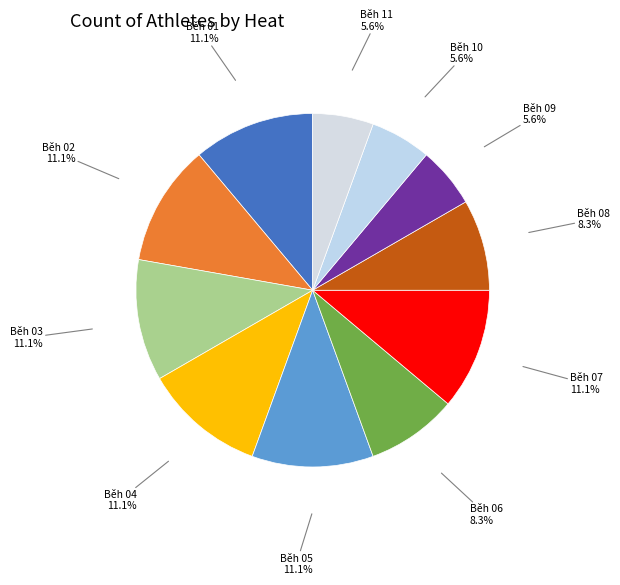

Rank the categories by value from lowest to highest.

Běh 09, Běh 10, Běh 11, Běh 06, Běh 08, Běh 01, Běh 02, Běh 03, Běh 04, Běh 05, Běh 07